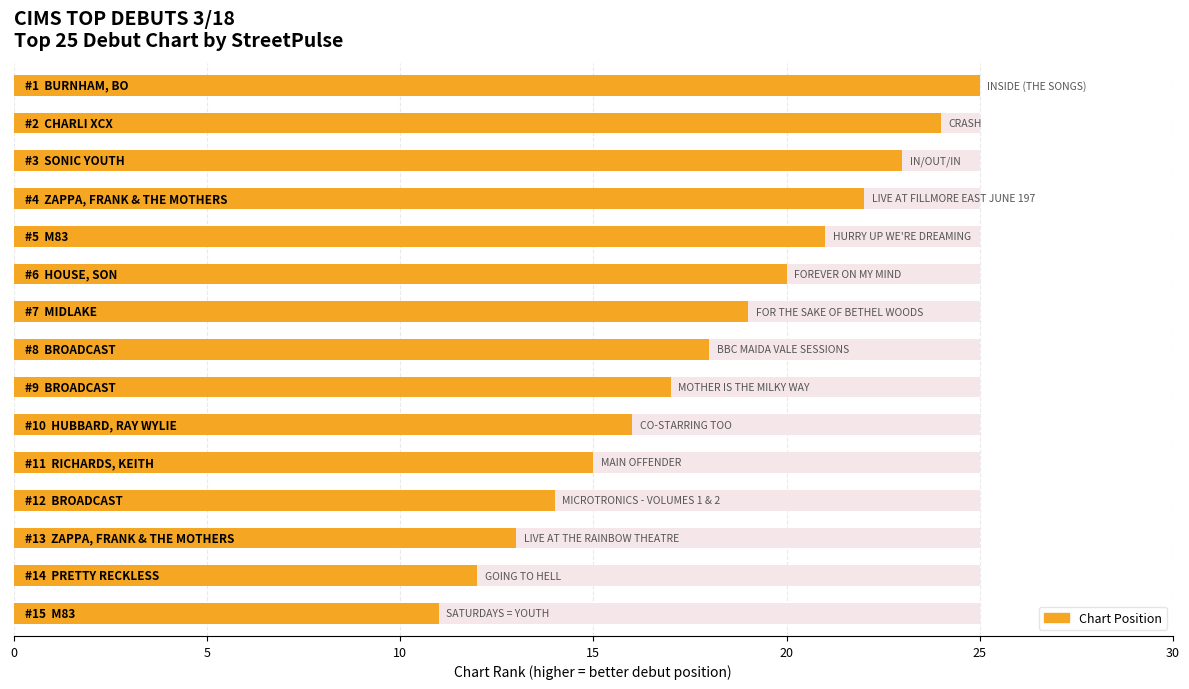

What is the greatest value displayed?

25.0